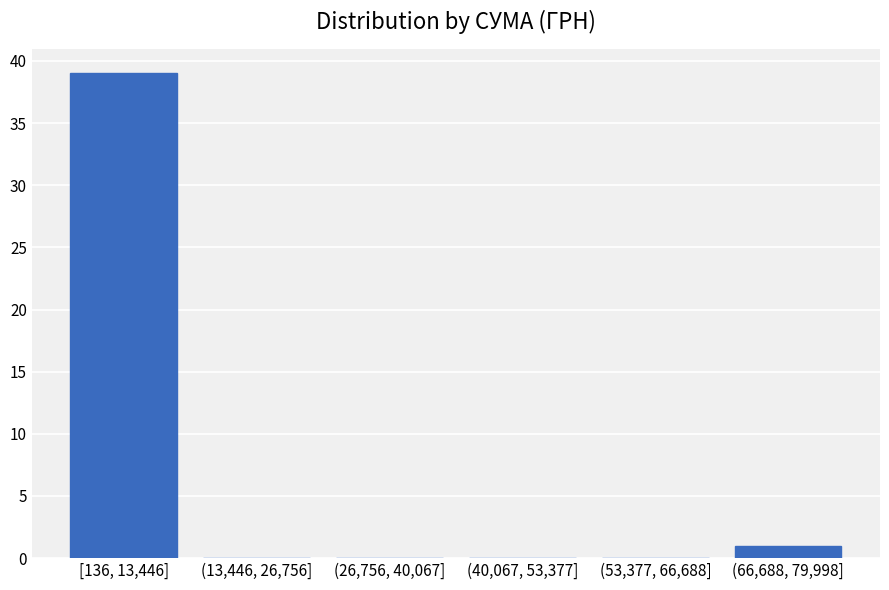

Reading right to left, extract all data points from this chart.

(66,688, 79,998]=1	(53,377, 66,688]=0	(40,067, 53,377]=0	(26,756, 40,067]=0	(13,446, 26,756]=0	[136, 13,446]=39